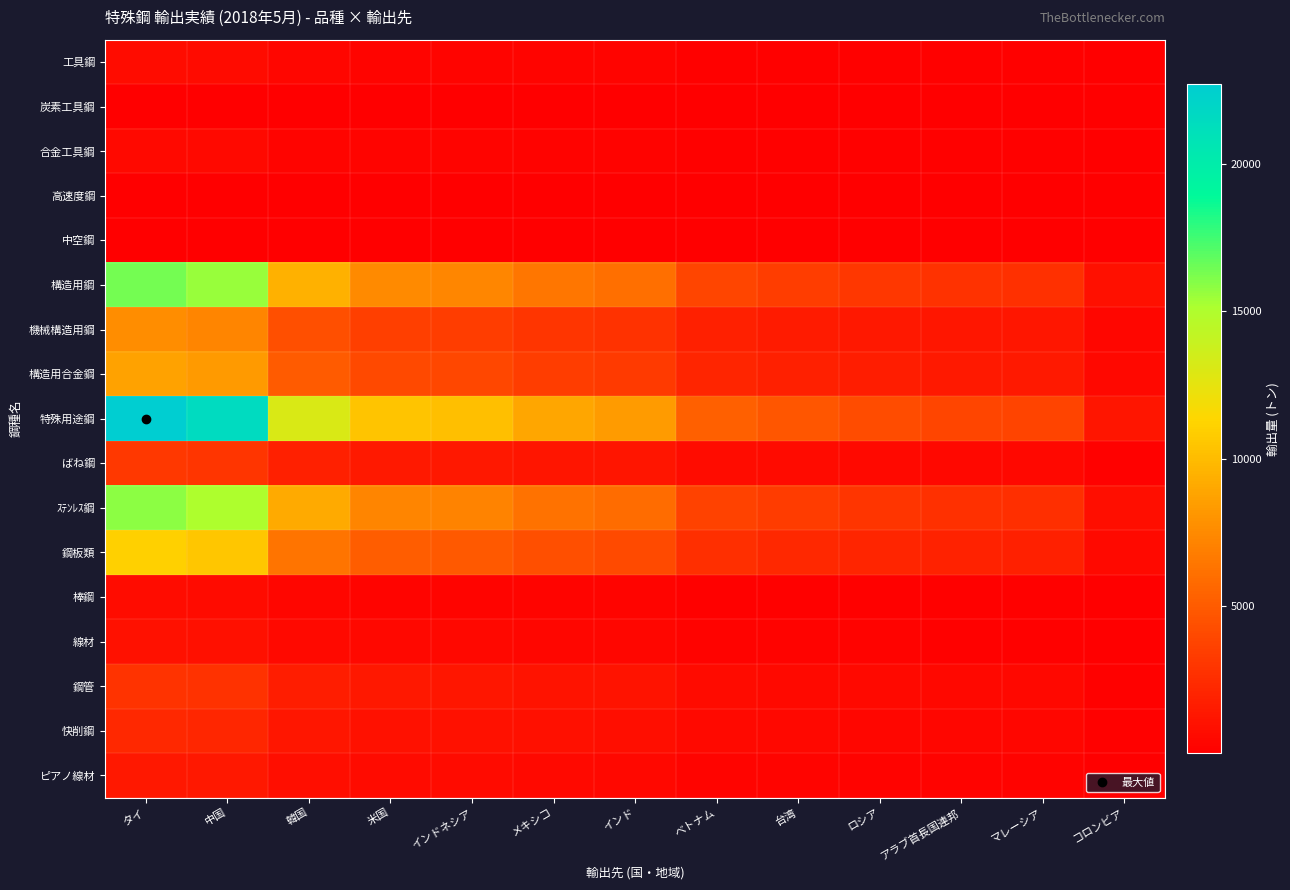

Between インド and インドネシア, which is larger?

インドネシア